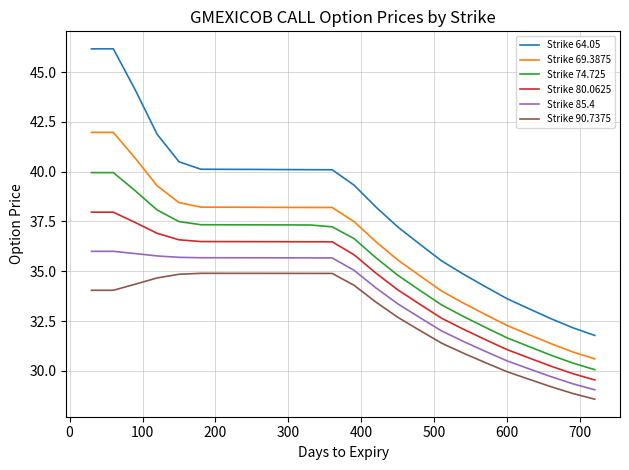

What is the minimum value for Strike 69.3875?

30.6